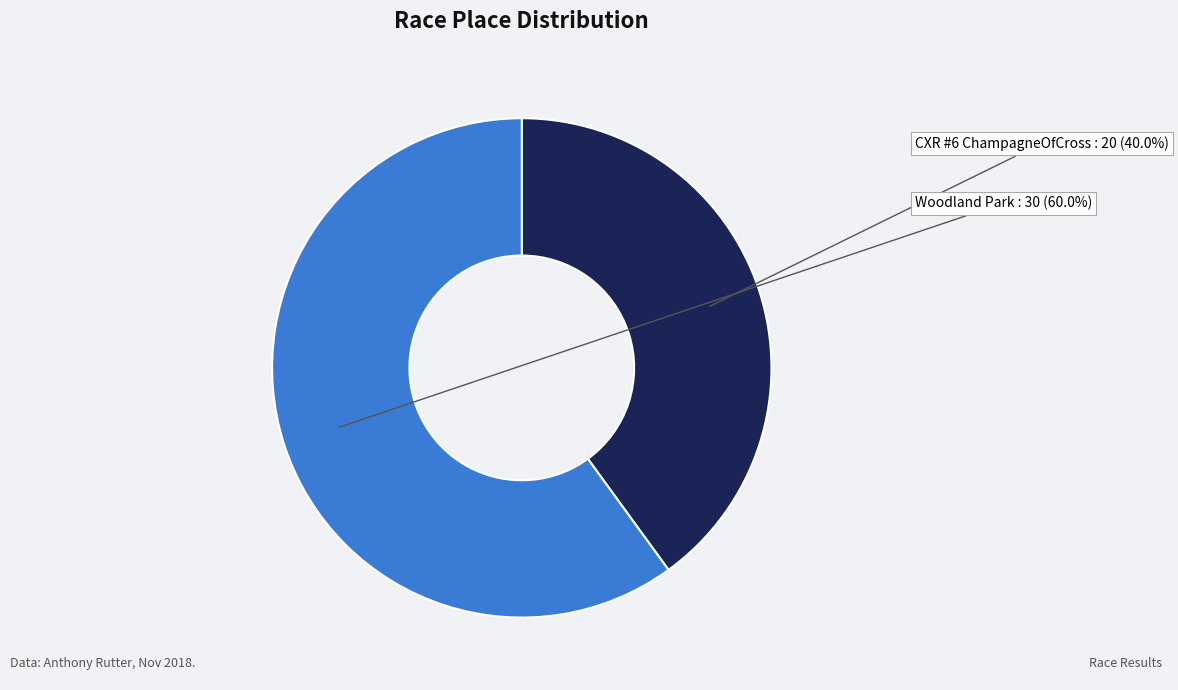

Rank the categories by value from lowest to highest.

CXR #6 ChampagneOfCross, Woodland Park